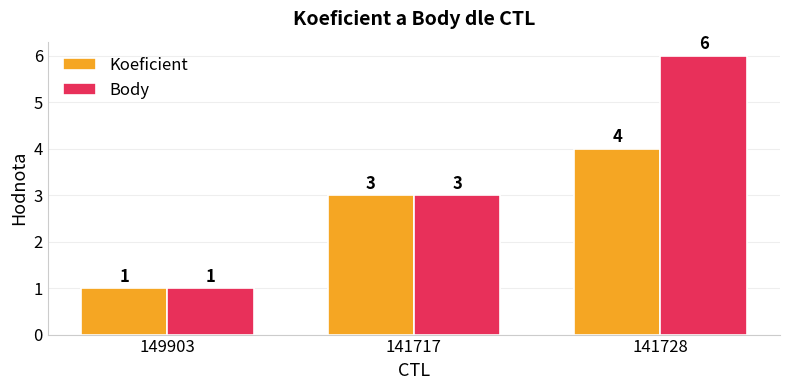

How many distinct data groups are displayed?

2